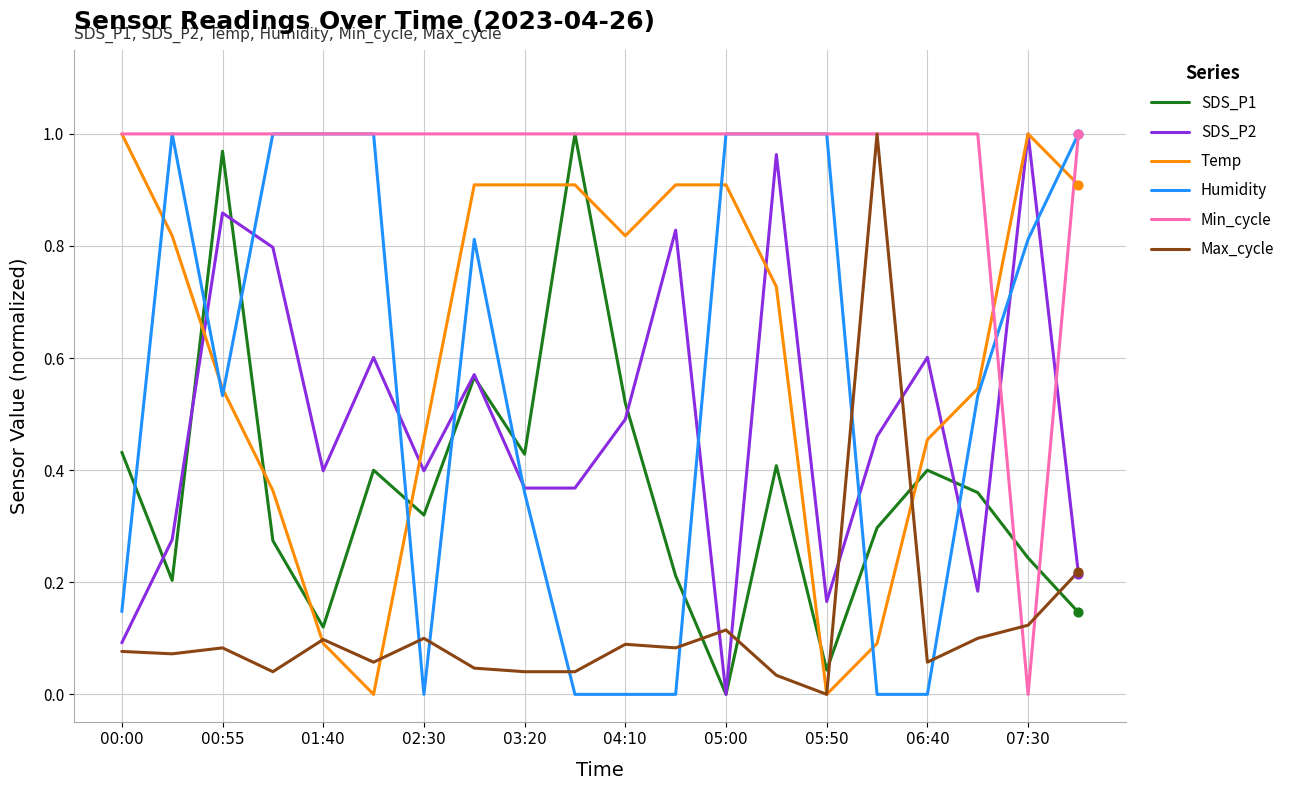

True or false: SDS_P1 and Humidity intersect in this chart.

True